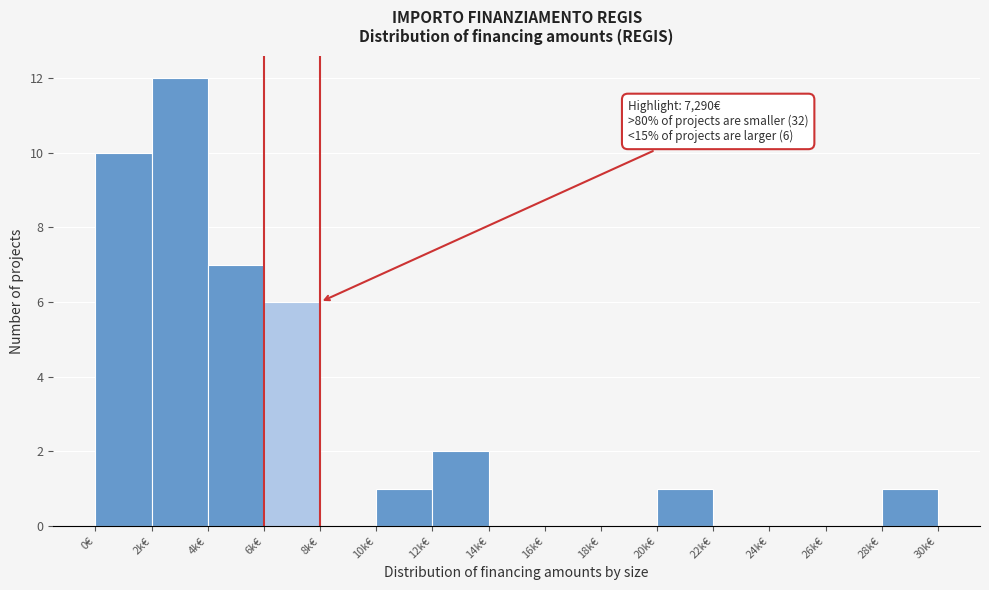

Reading left to right, what are all the values shown in this chart?

0€=10	2k€=12	4k€=7	6k€=6	8k€=0	10k€=1	12k€=2	14k€=0	16k€=0	18k€=0	20k€=1	22k€=0	24k€=0	26k€=0	28k€=1